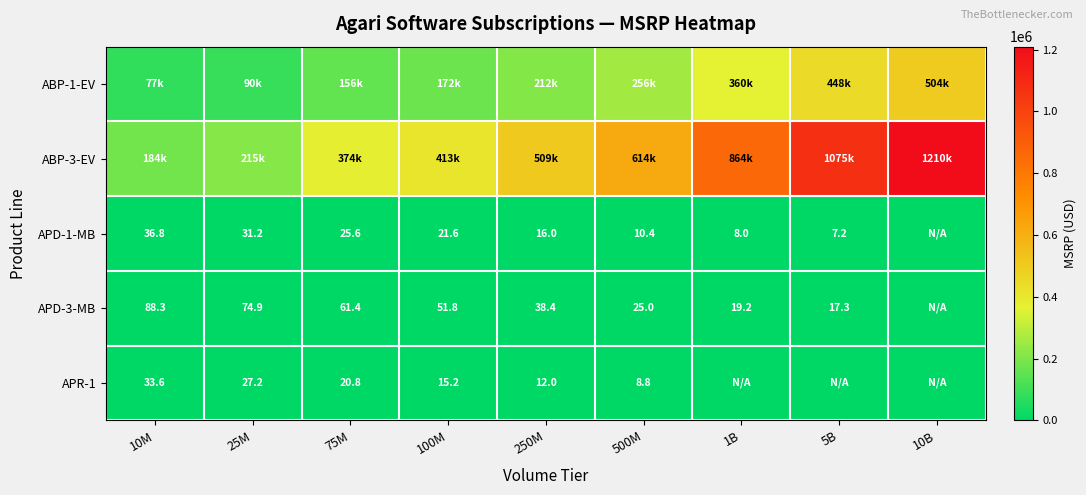

The value of APD-1-MB at 1B is 8.0. True or false?

True